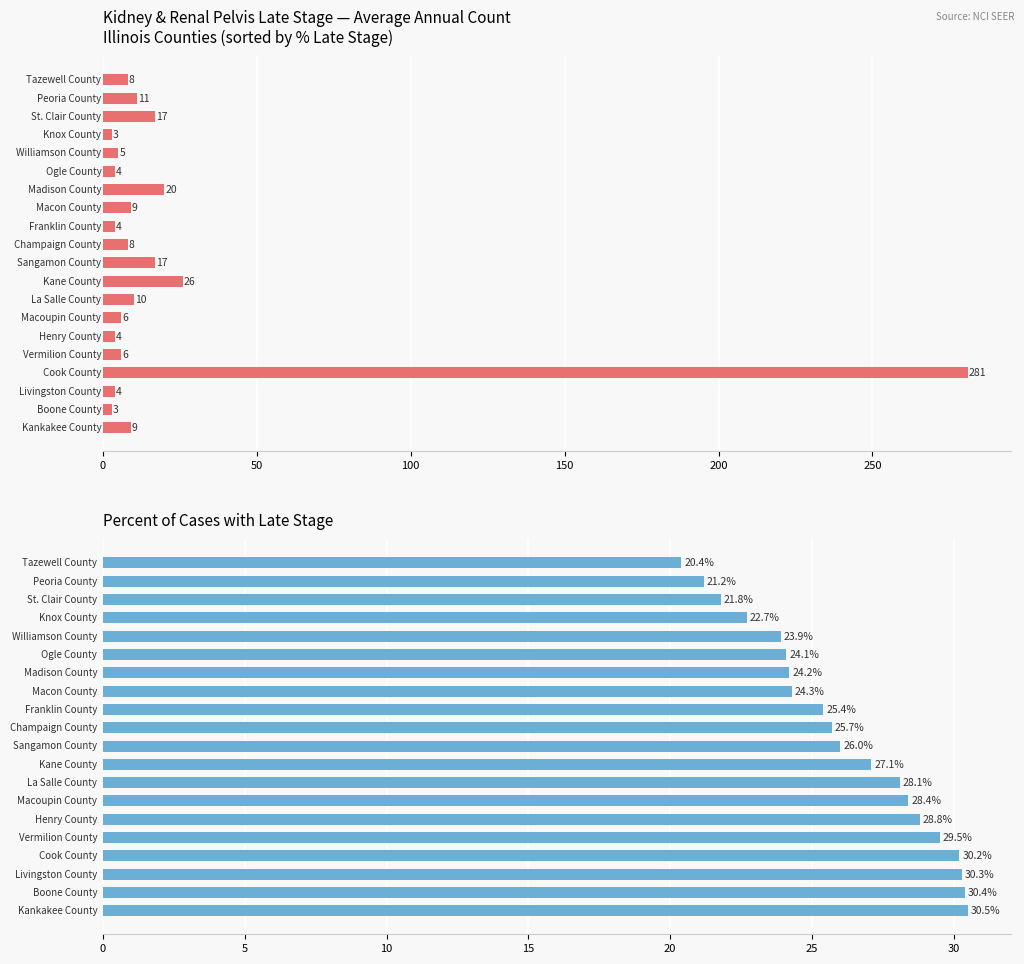

How many data points in Percent Late Stage are above 26?

9